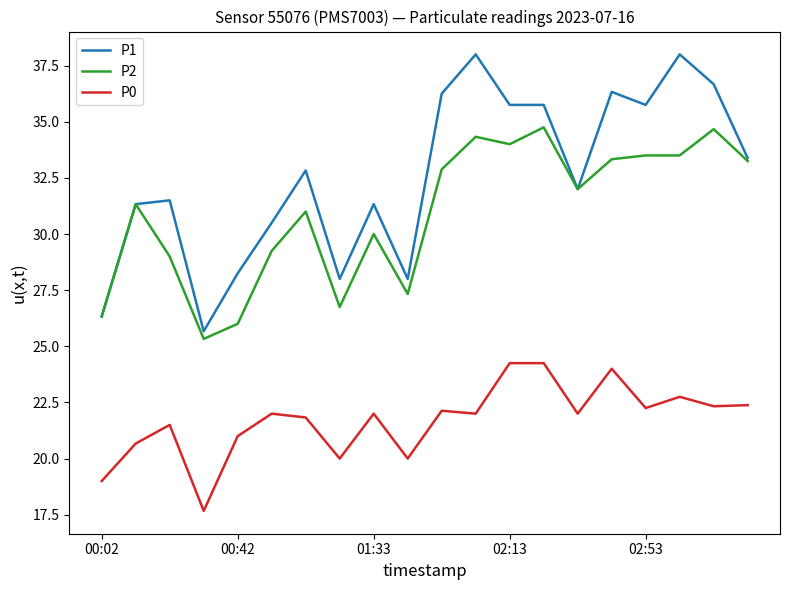

Which series has the largest range (max minus min)?

P1